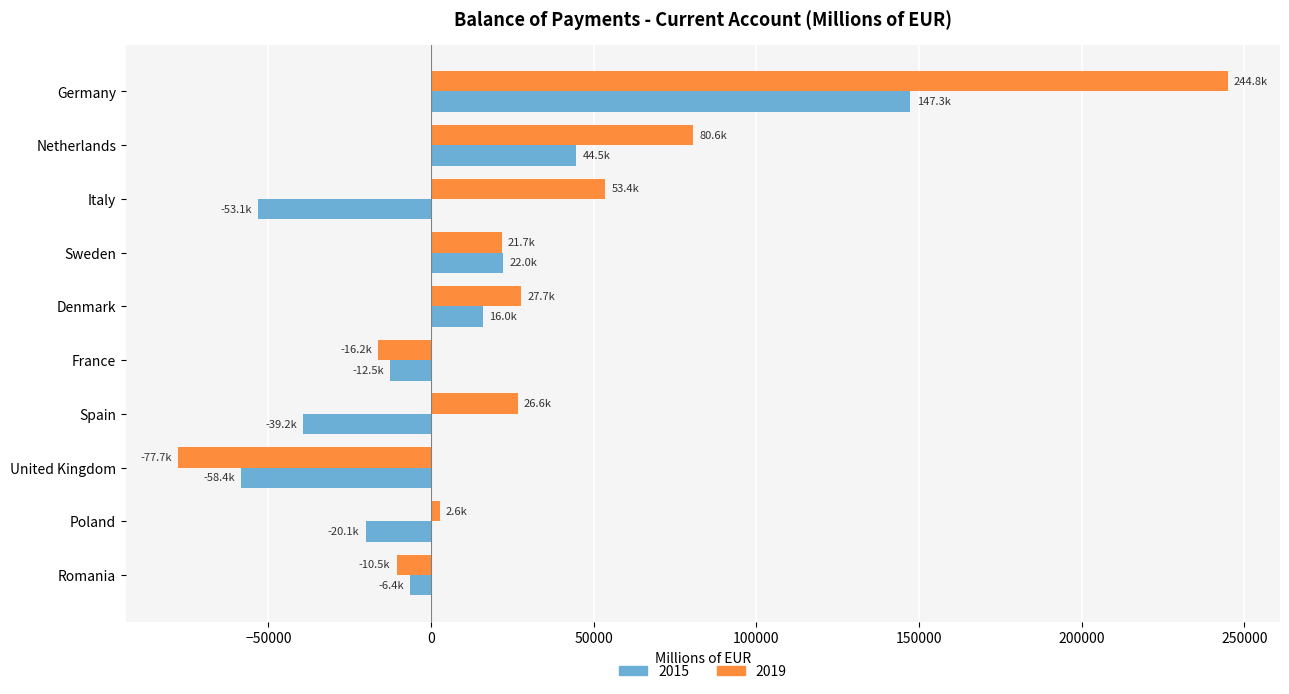

What are all the series names shown in the legend?

2015, 2019